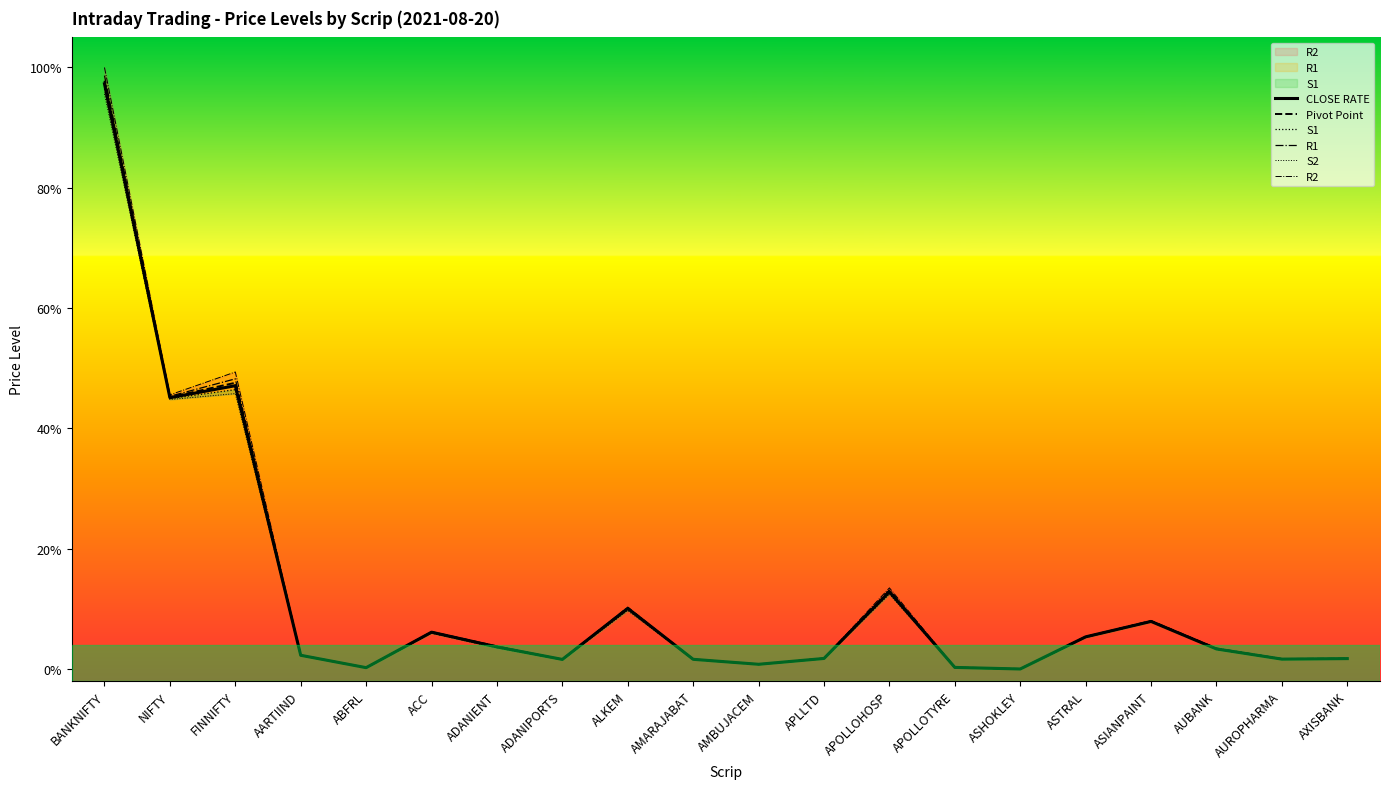

Between ASIANPAINT and ADANIPORTS, which is larger?

ASIANPAINT